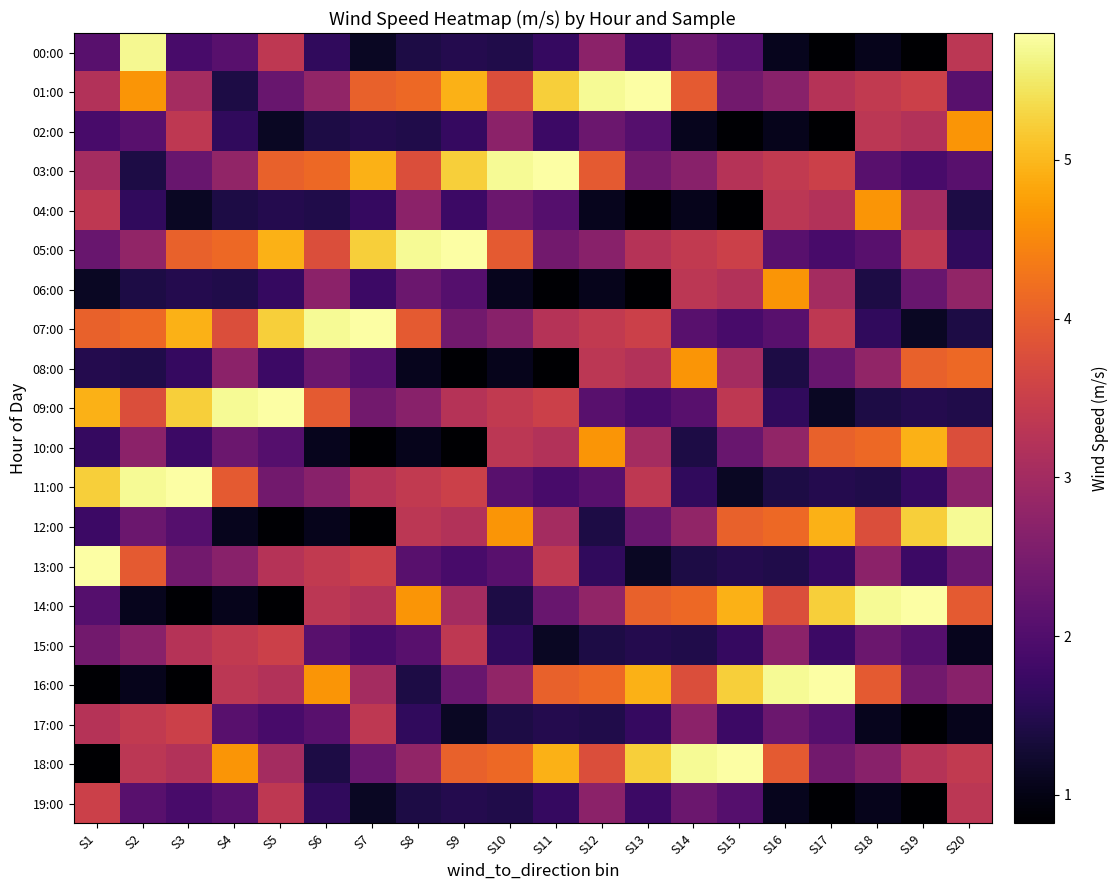

At how many categories does at least one series exceed 3?

20